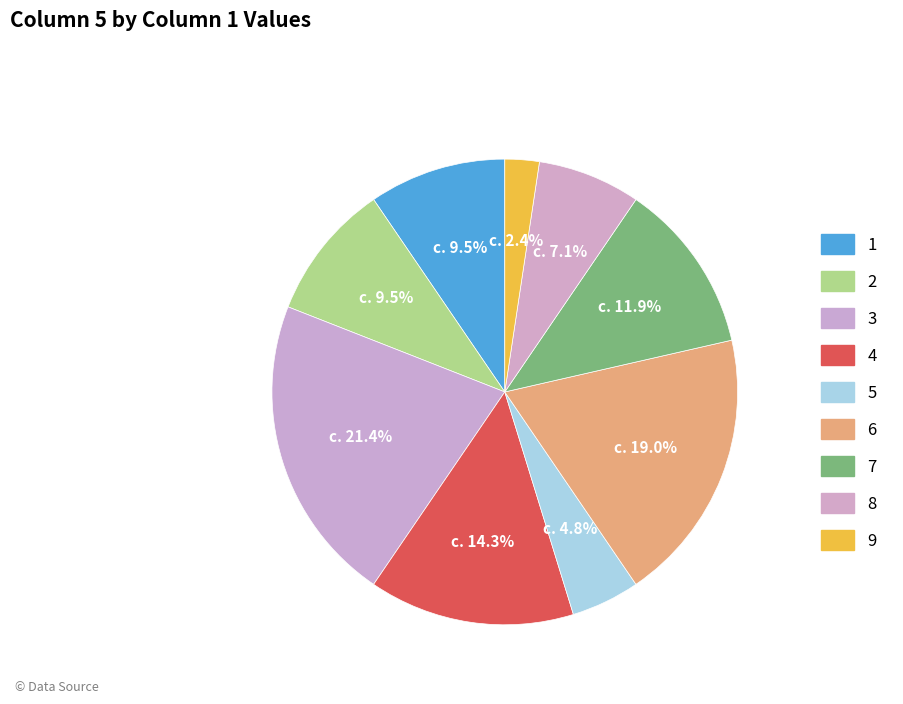

Combined, what portion of the pie is 8 and 3?

28.6%